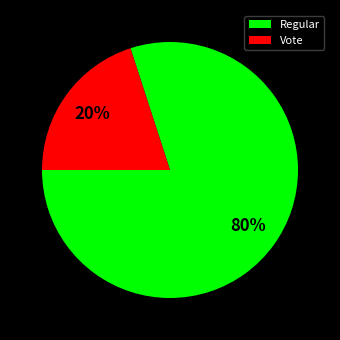

The Regular slice represents 86% of the pie. True or false?

False